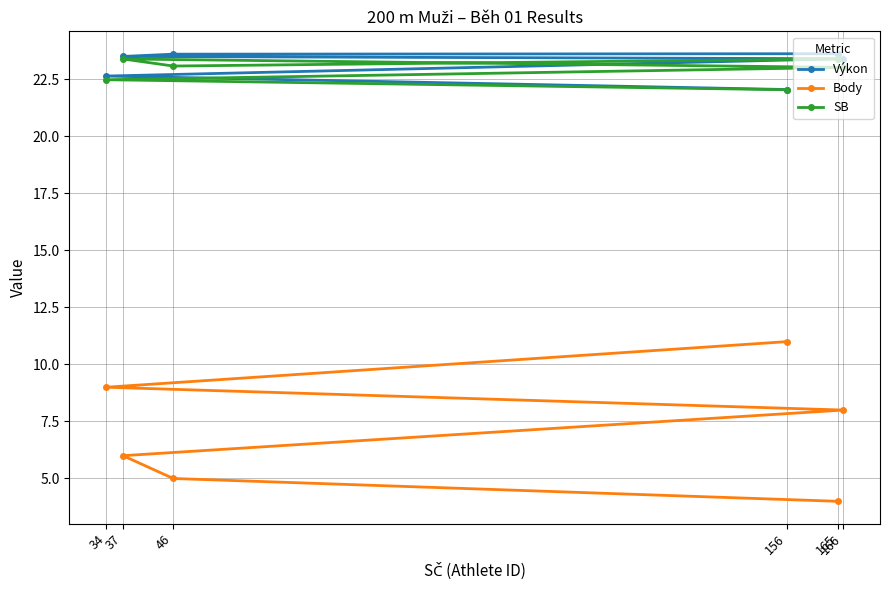

How many distinct data groups are displayed?

3